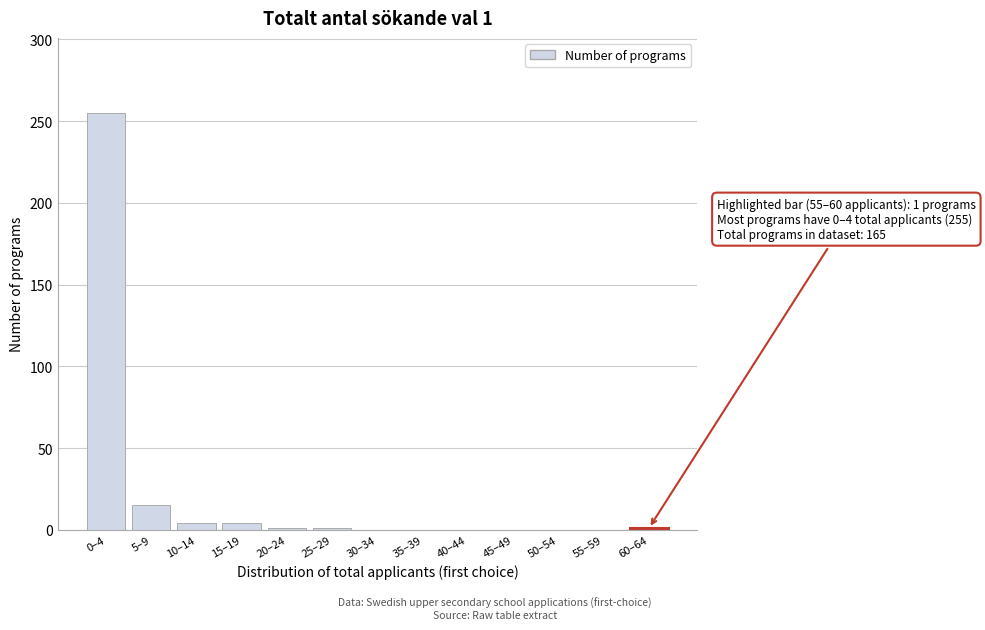

What is the sum of all values?

281